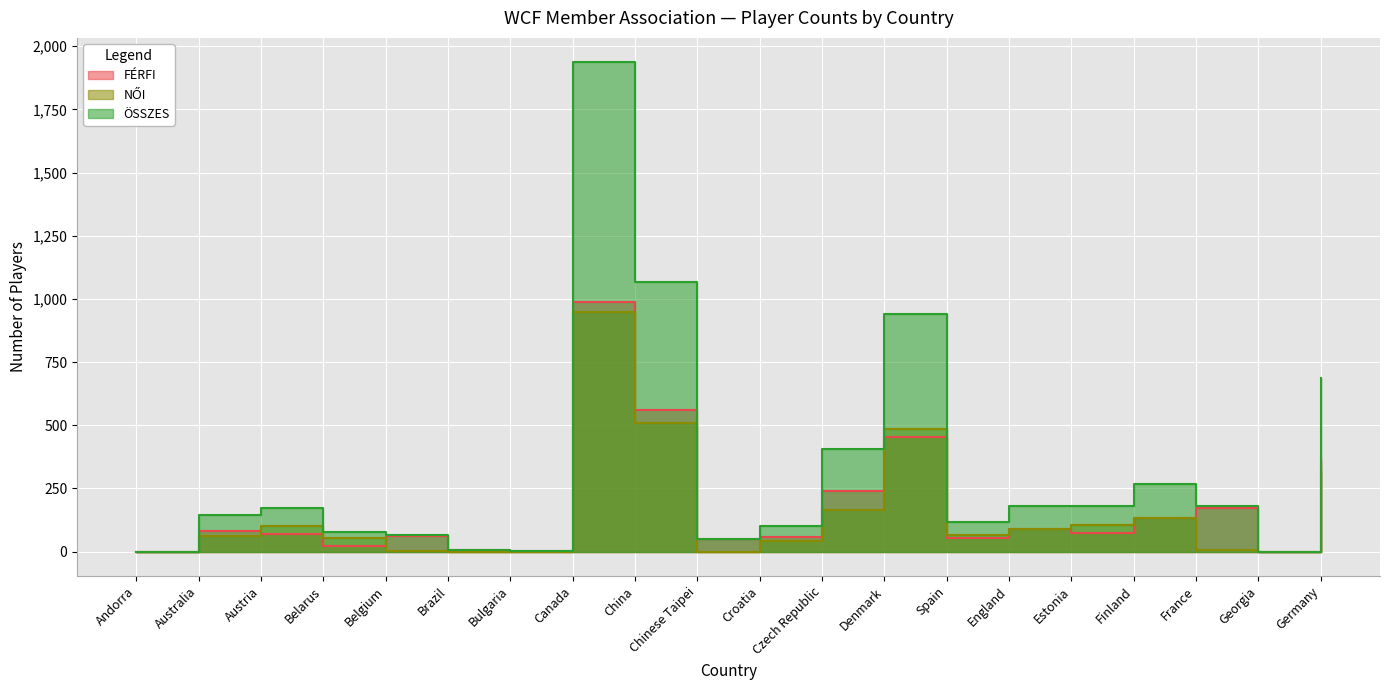

What are all the series names shown in the legend?

FERFI, NOI, OSSZES